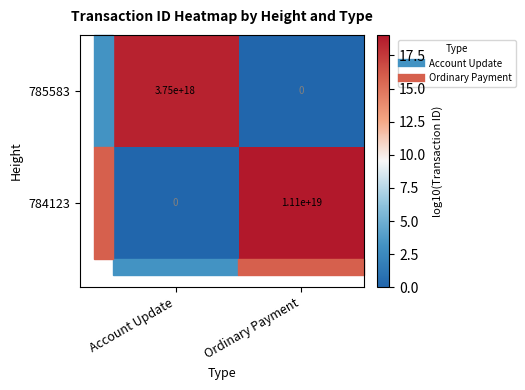

Which series has the largest total across all categories?

784123